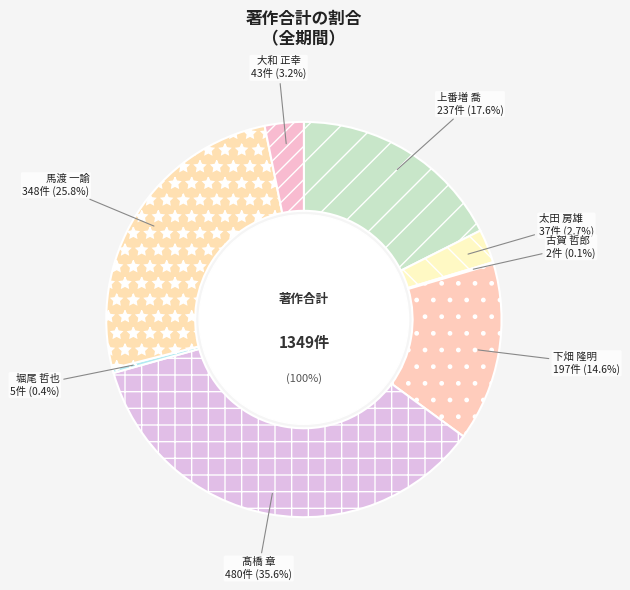

Which category has the biggest portion of the pie?

髙橋 章